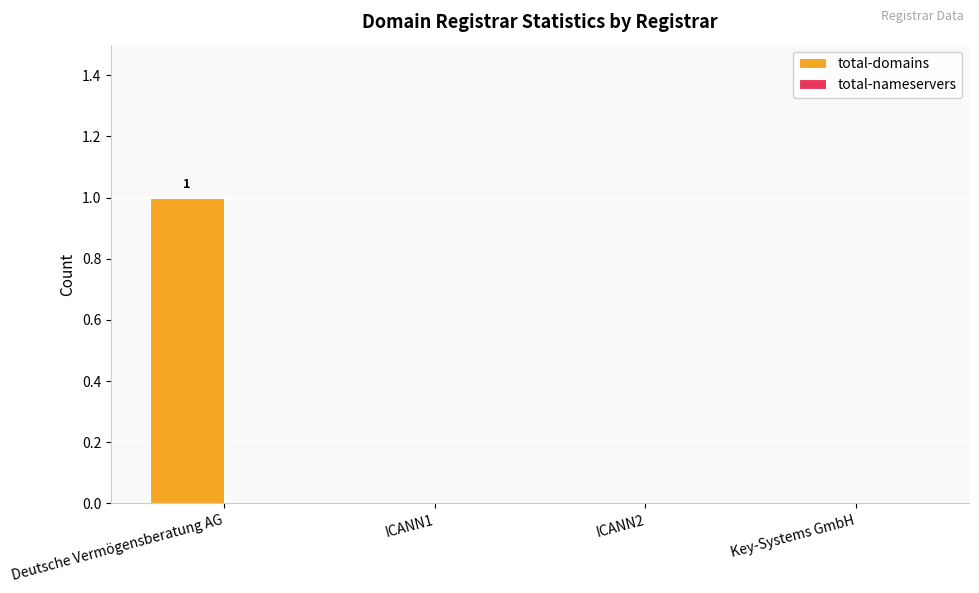

Does the chart contain stacked bars?

No